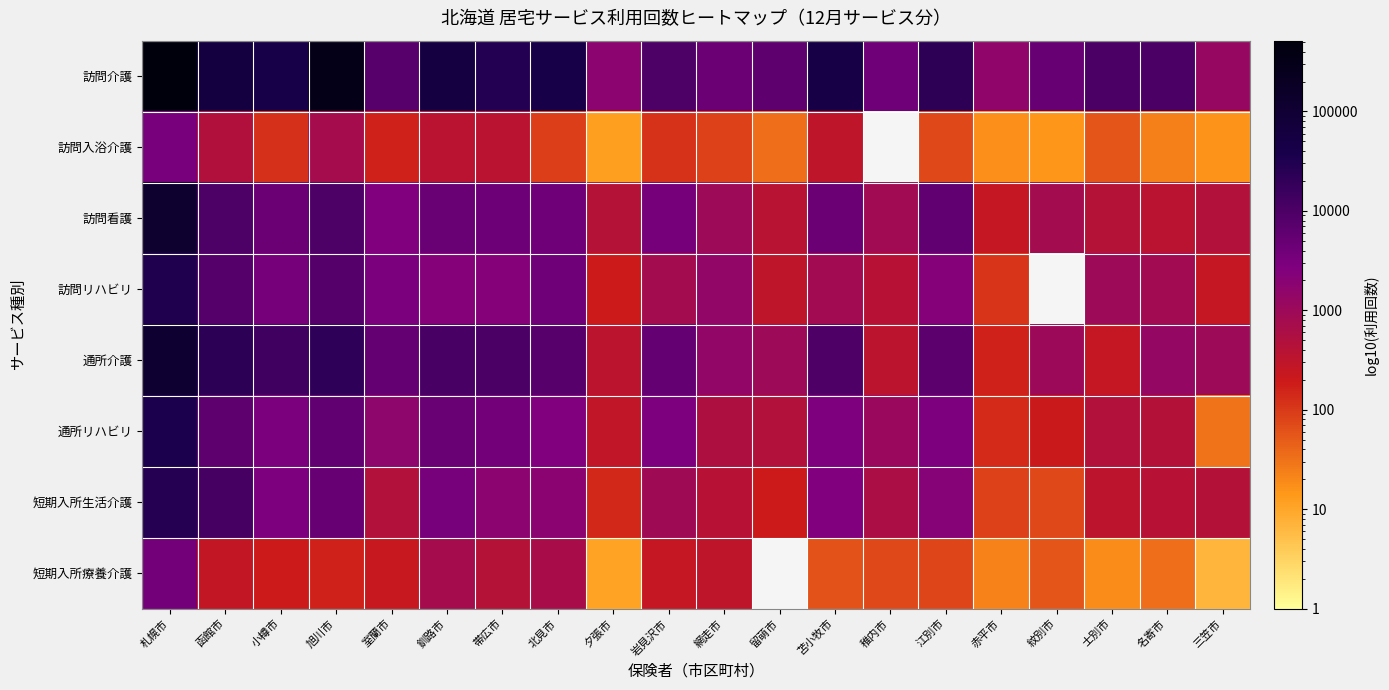

True or false: 短期入所療養介護 has a value of 56.0 at 紋別市.

True